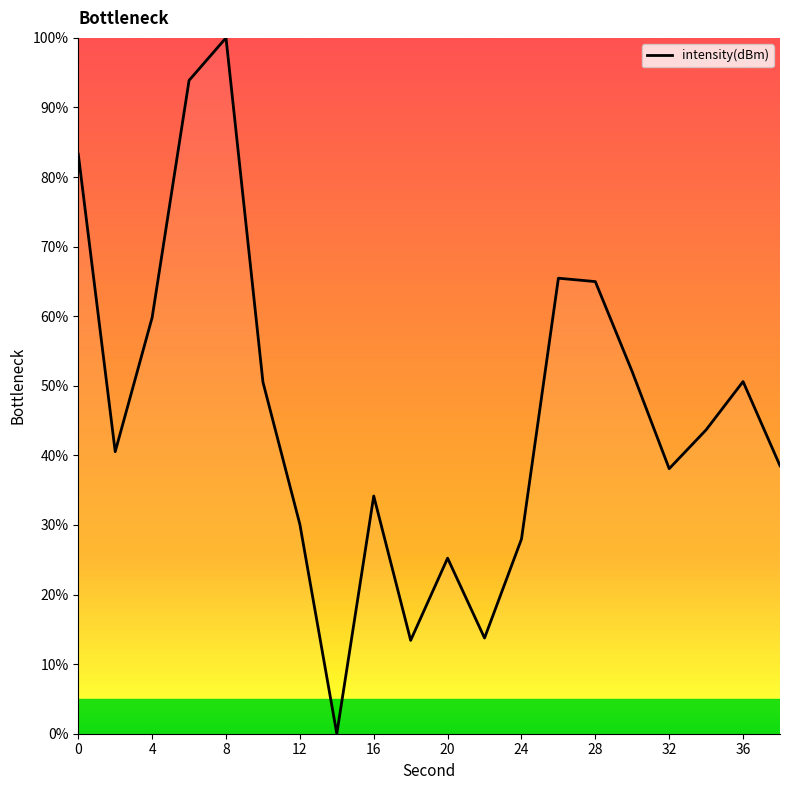

Does the chart have visible grid lines?

No